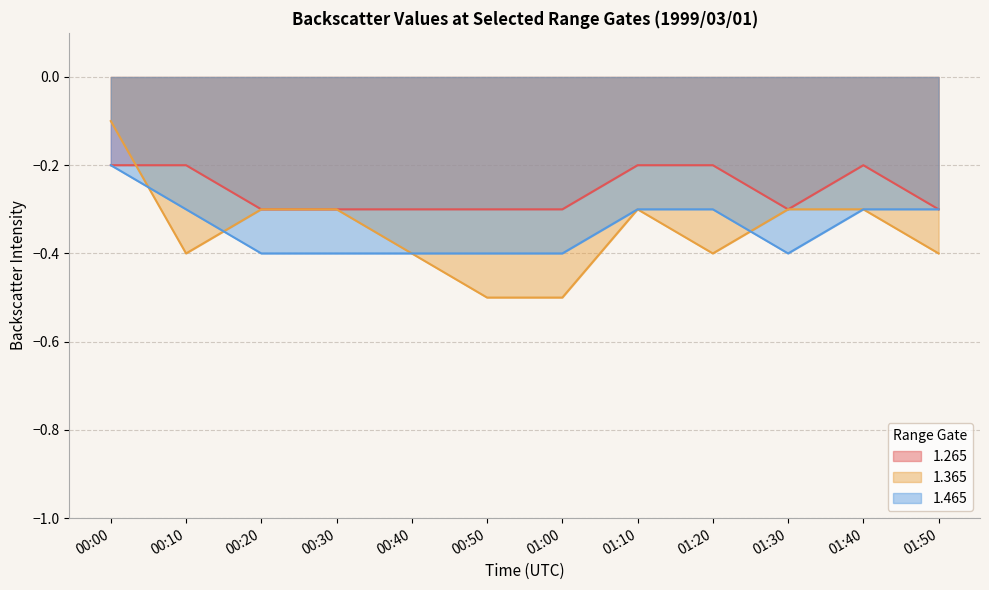

Reading right to left, list all the values displayed in this chart.

1.265: 01:50=-0.3	01:40=-0.2	01:30=-0.3	01:20=-0.2	01:10=-0.2	01:00=-0.3	00:50=-0.3	00:40=-0.3	00:30=-0.3	00:20=-0.3	00:10=-0.2	00:00=-0.2
1.365: 01:50=-0.4	01:40=-0.3	01:30=-0.3	01:20=-0.4	01:10=-0.3	01:00=-0.5	00:50=-0.5	00:40=-0.4	00:30=-0.3	00:20=-0.3	00:10=-0.4	00:00=-0.1
1.465: 01:50=-0.3	01:40=-0.3	01:30=-0.4	01:20=-0.3	01:10=-0.3	01:00=-0.4	00:50=-0.4	00:40=-0.4	00:30=-0.4	00:20=-0.4	00:10=-0.3	00:00=-0.2